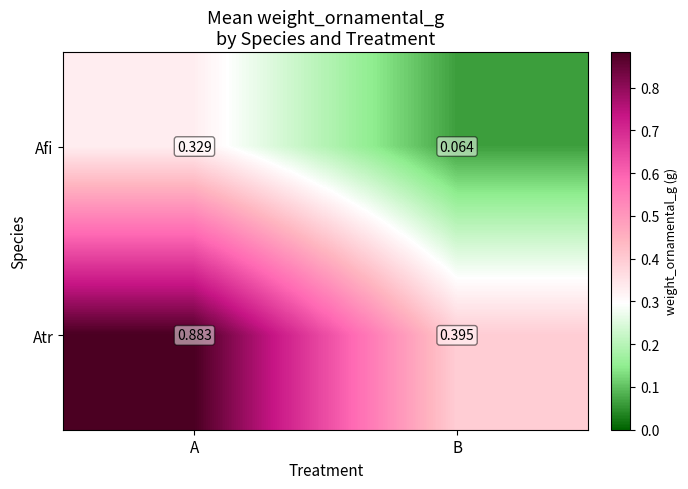

Which series has the largest range (max minus min)?

Atr